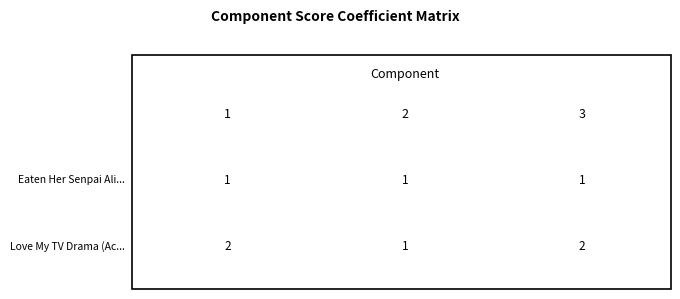

Between 0 and 1, which is larger?

1